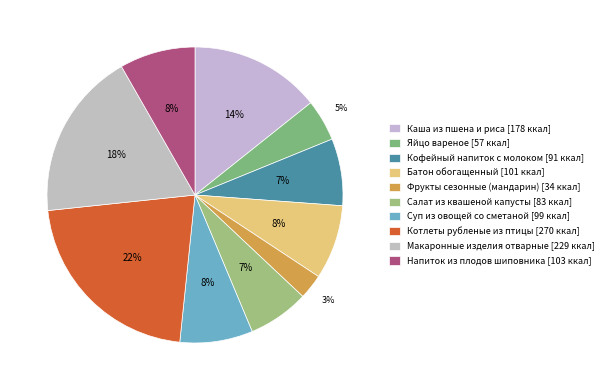

Is Салат из квашеной капусты the majority of the pie?

No